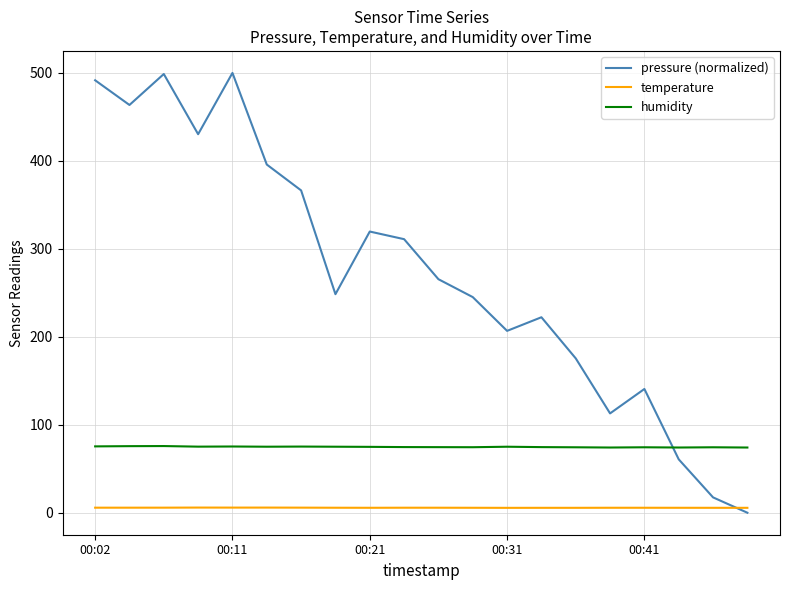

Which series ends up on top after the final intersection of pressure (normalized) and humidity?

humidity